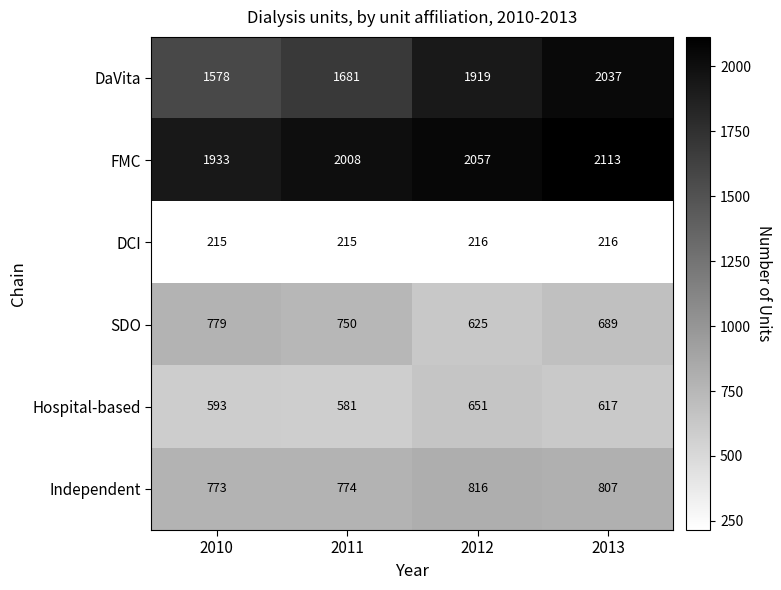

At which category does the chart reach its peak across all series?

2013